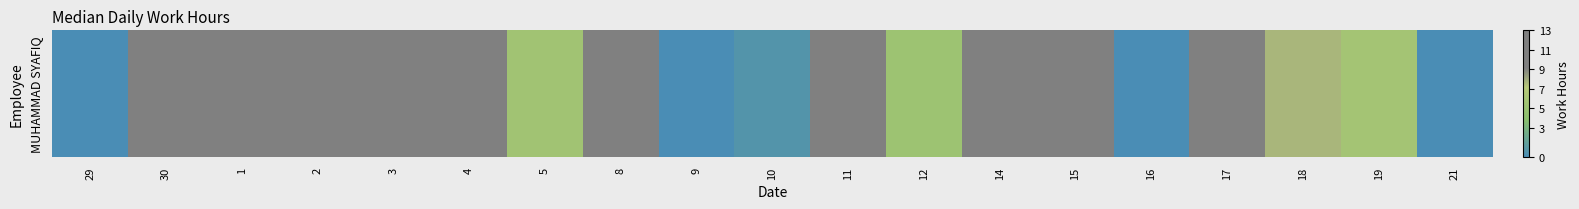

What is the average value?

6.8